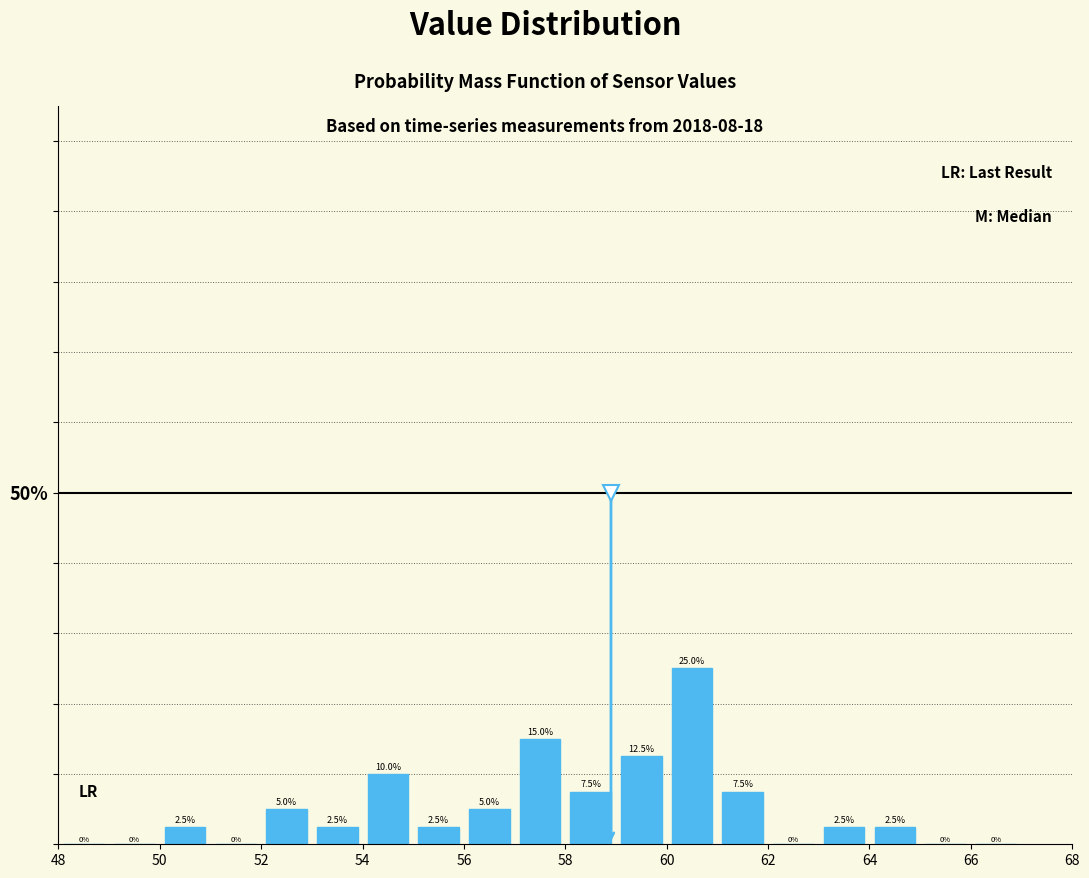

Reading left to right, transcribe this chart: for each bar, give the range it covers on the x-axis and its height.

48 to 49: 0.0
49 to 50: 0.0
50 to 51: 2.5
51 to 52: 0.0
52 to 53: 5.0
53 to 54: 2.5
54 to 55: 10.0
55 to 56: 2.5
56 to 57: 5.0
57 to 58: 15.0
58 to 59: 7.5
59 to 60: 12.5
60 to 61: 25.0
61 to 62: 7.5
62 to 63: 0.0
63 to 64: 2.5
64 to 65: 2.5
65 to 66: 0.0
66 to 67: 0.0